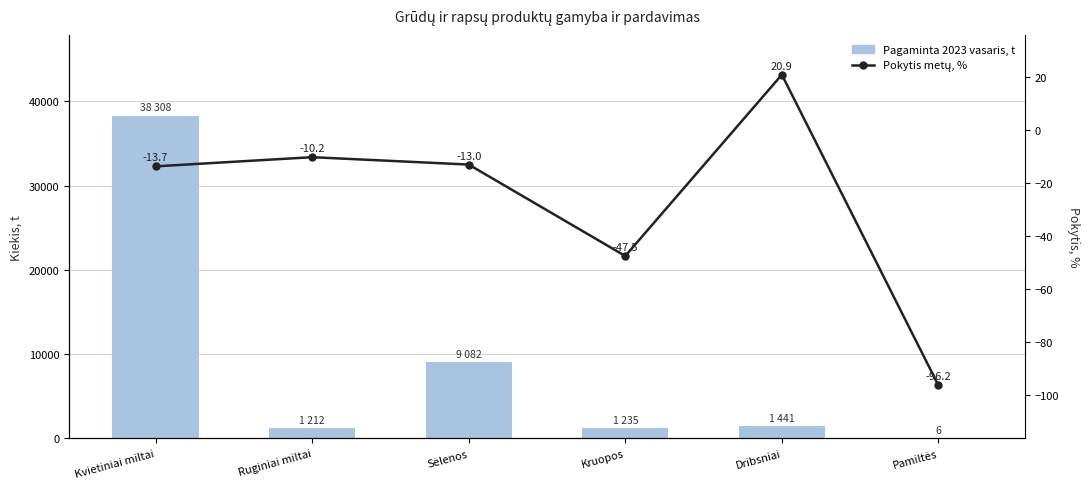

Which series has the largest range (max minus min)?

Pagaminta 2023 vasaris, t